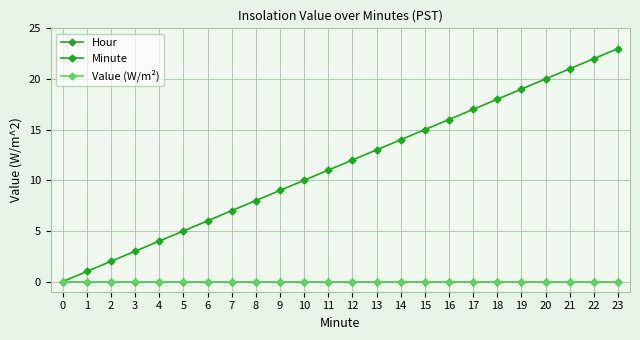

What is the difference between the highest and lowest values at 2?

2